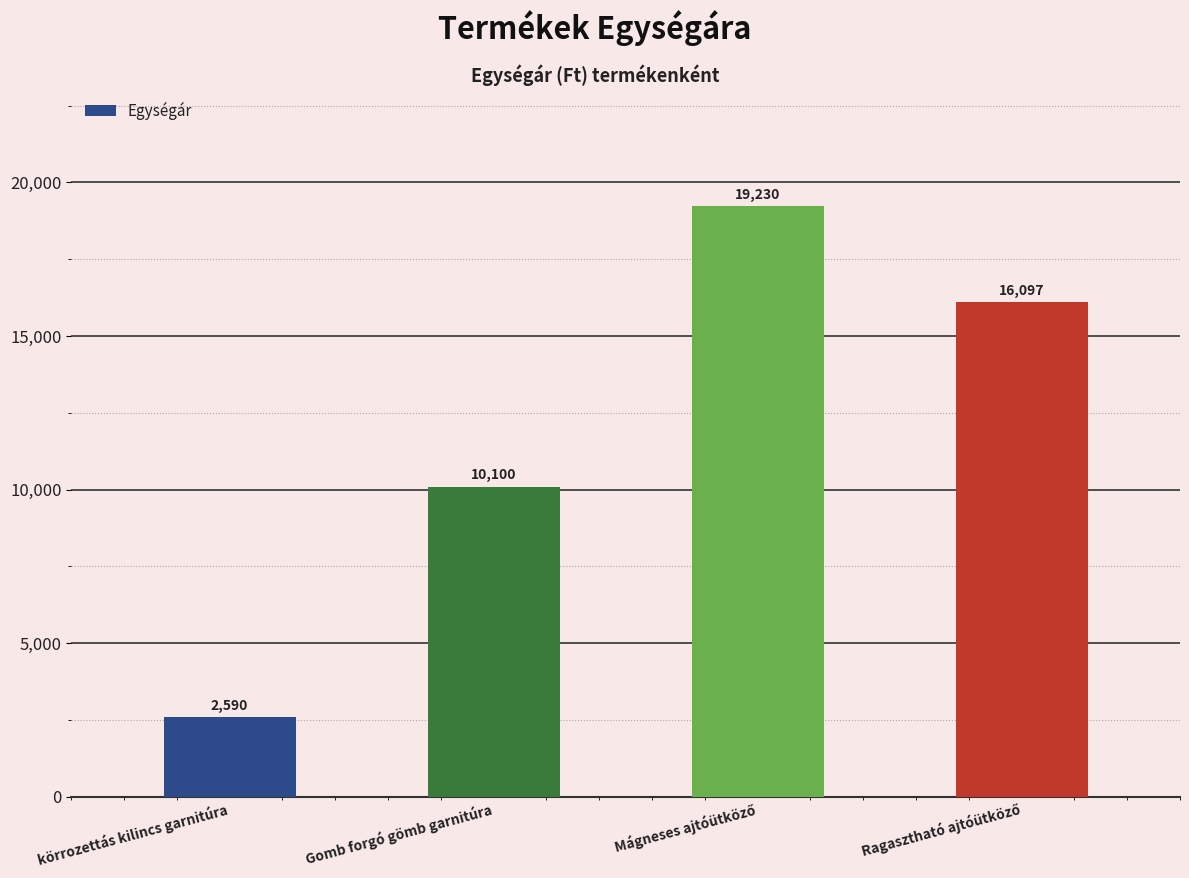

What is the value of the 3rd bar from the left?

19230